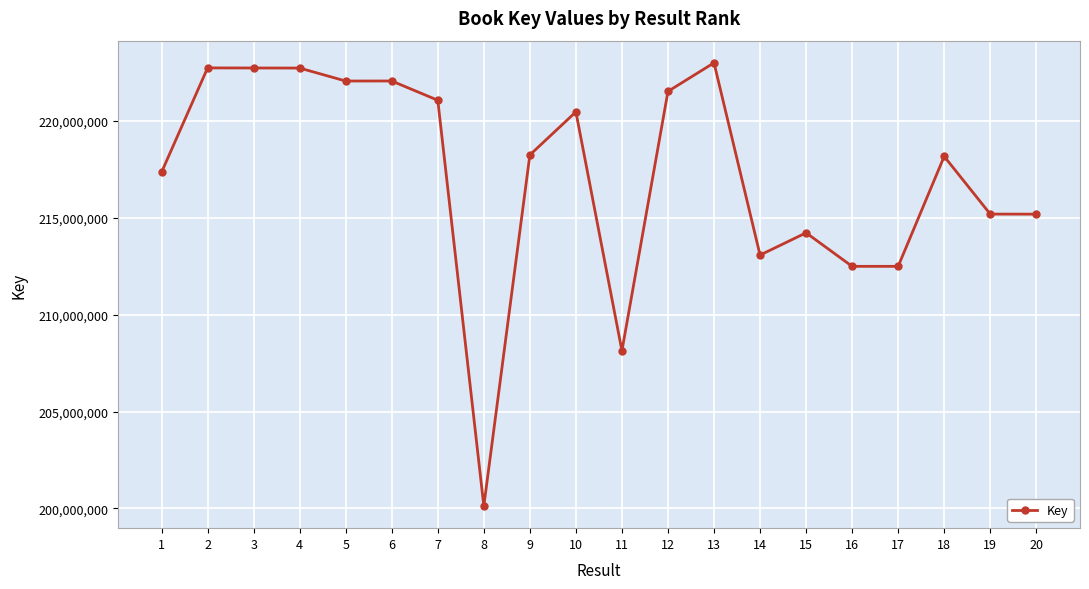

Which has a higher value, 9 or 2?

2